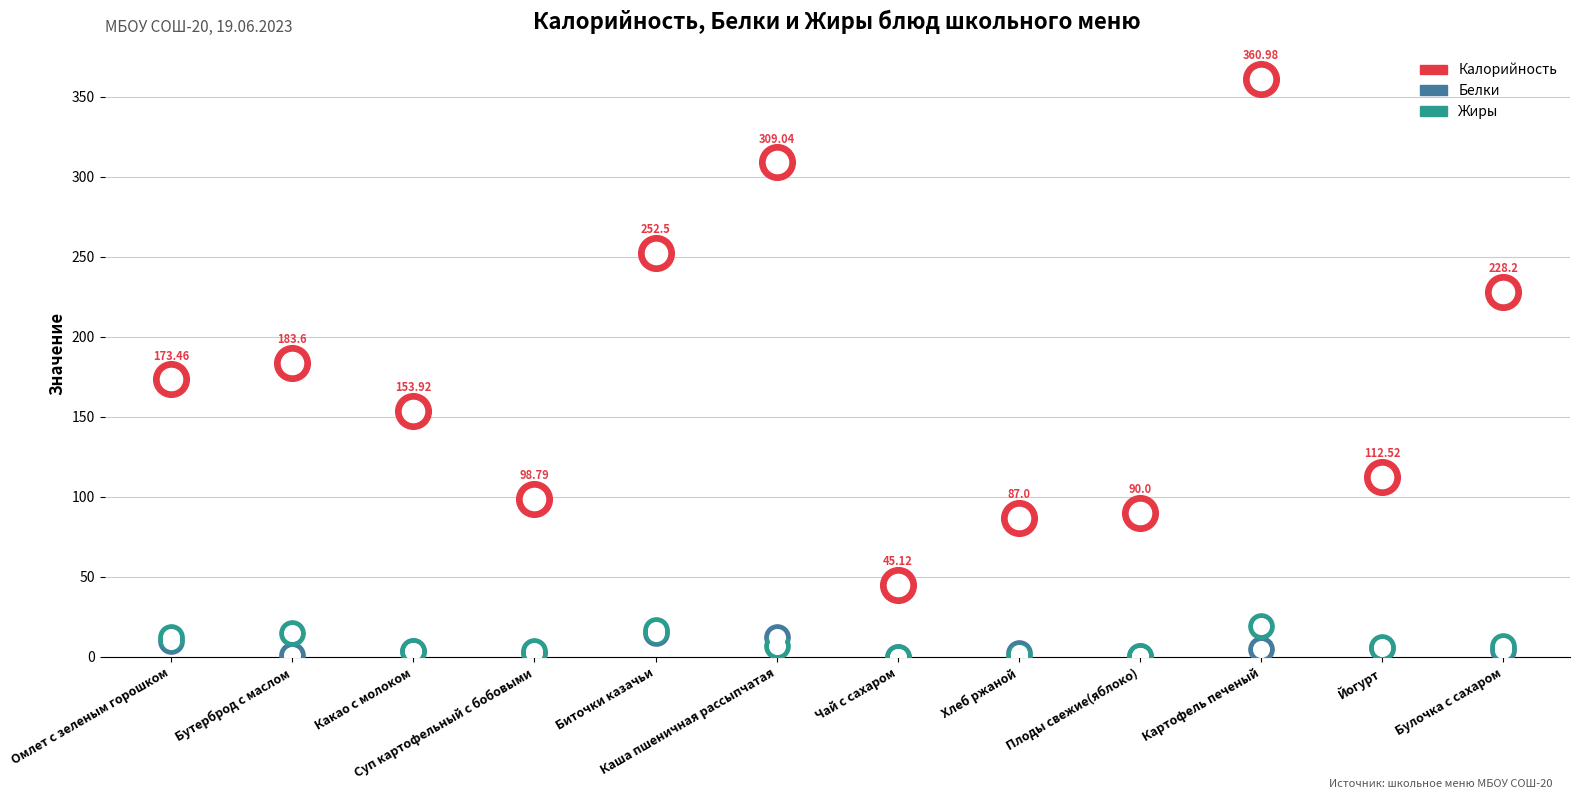

Which series reaches the minimum Y coordinate?

Белки